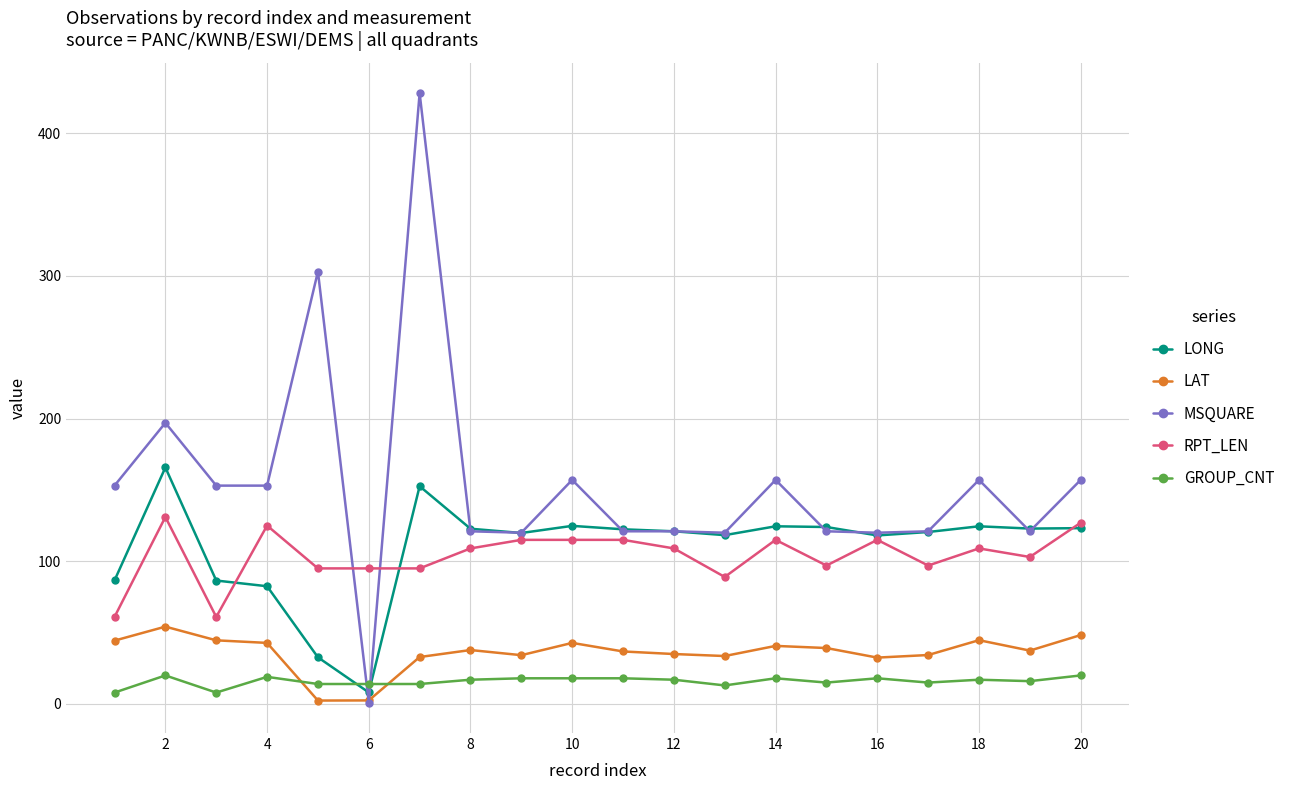

Rank the series by their maximum value, from lowest to highest.

GROUP_CNT, LAT, RPT_LEN, LONG, MSQUARE